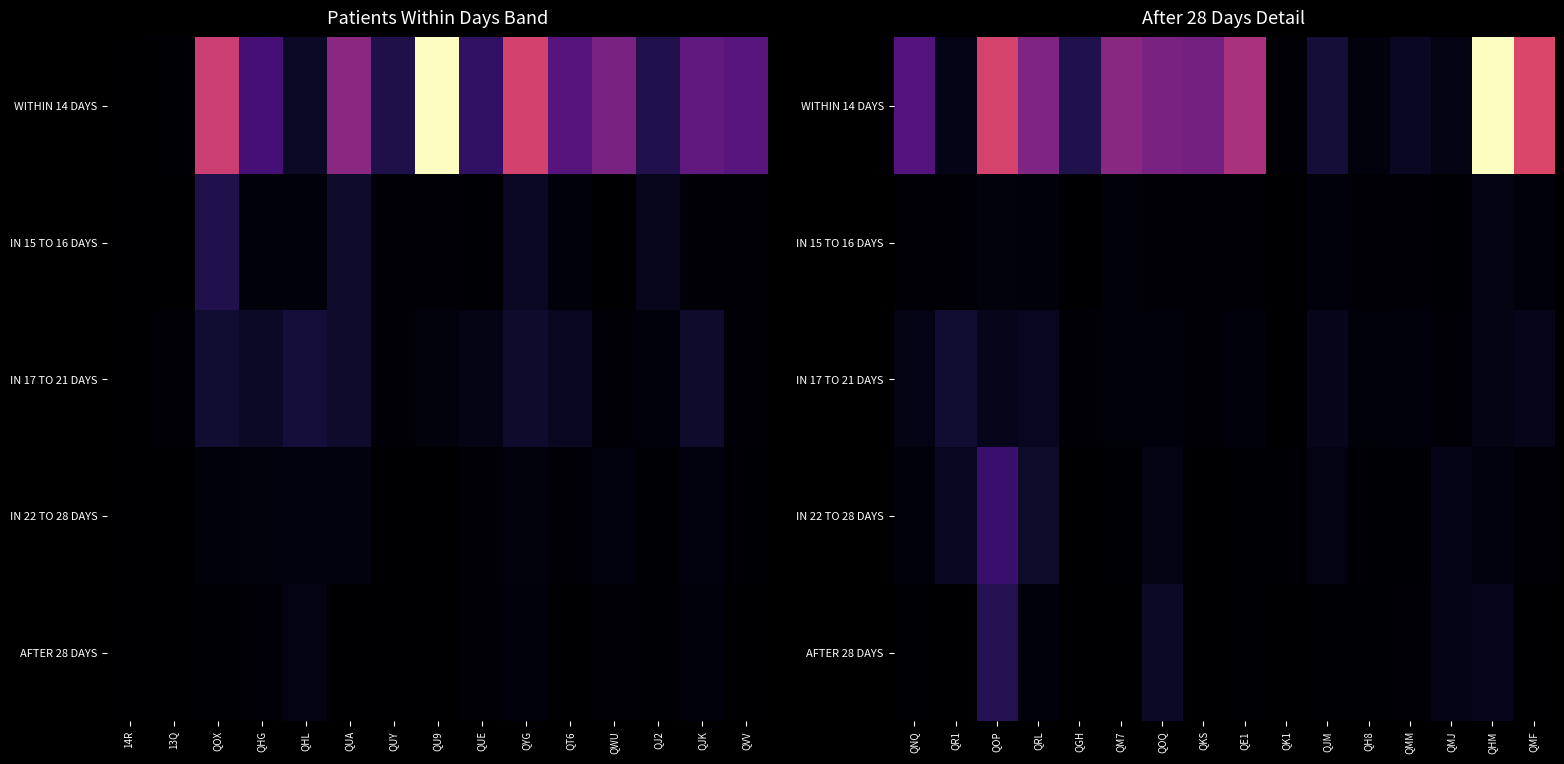

At how many categories does at least one series exceed 128?

9